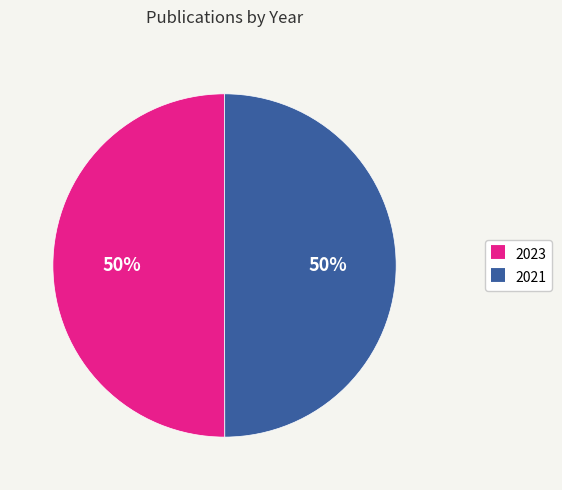

Approximately how many times larger is the value at 2021 compared to 2023?

1.0